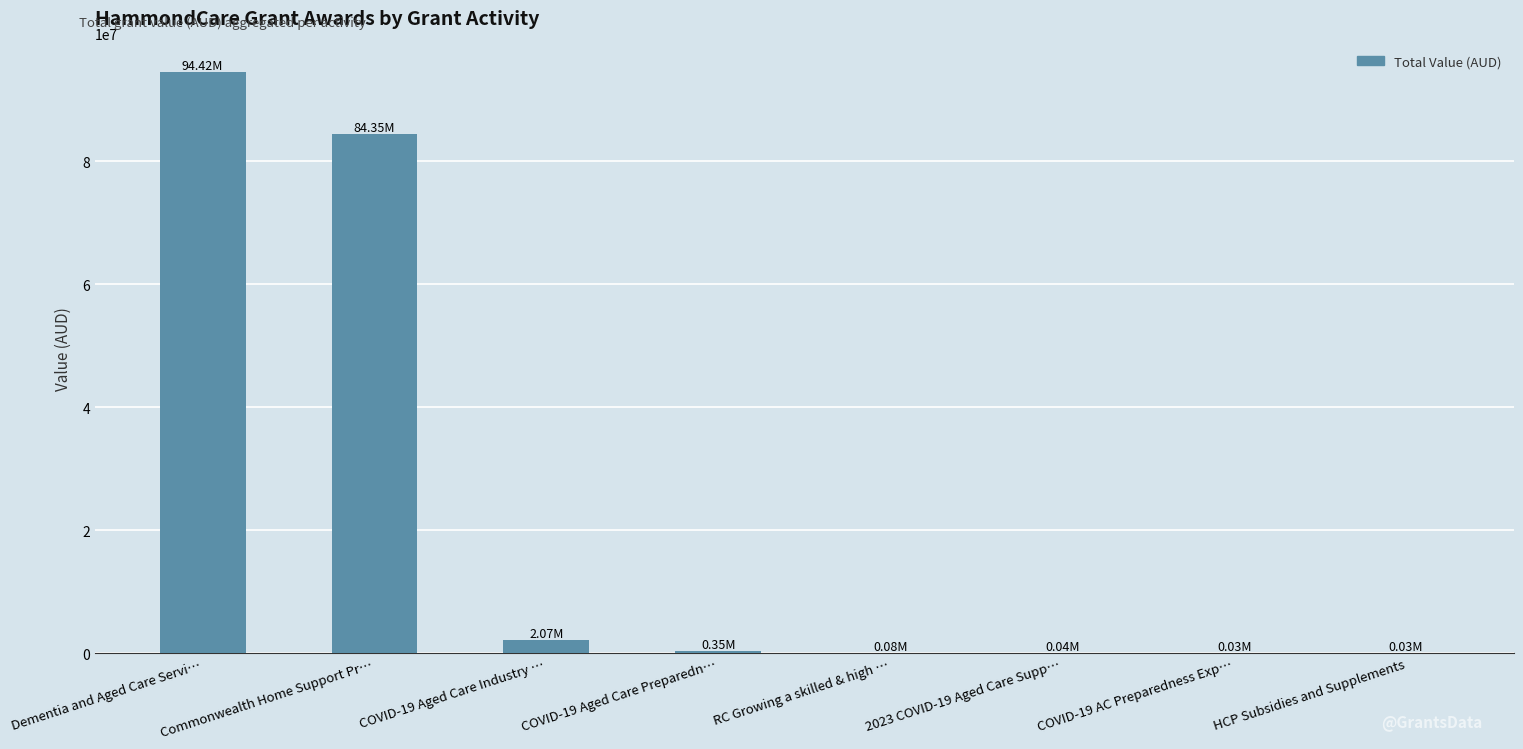

Is it true that the value at COVID-19 Aged Care Preparedn… is 350433.0?

True